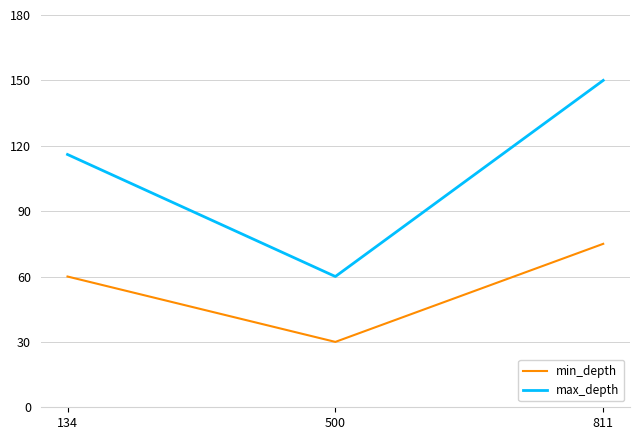

What value does the min_depth series have at 500, to the nearest 5?

30